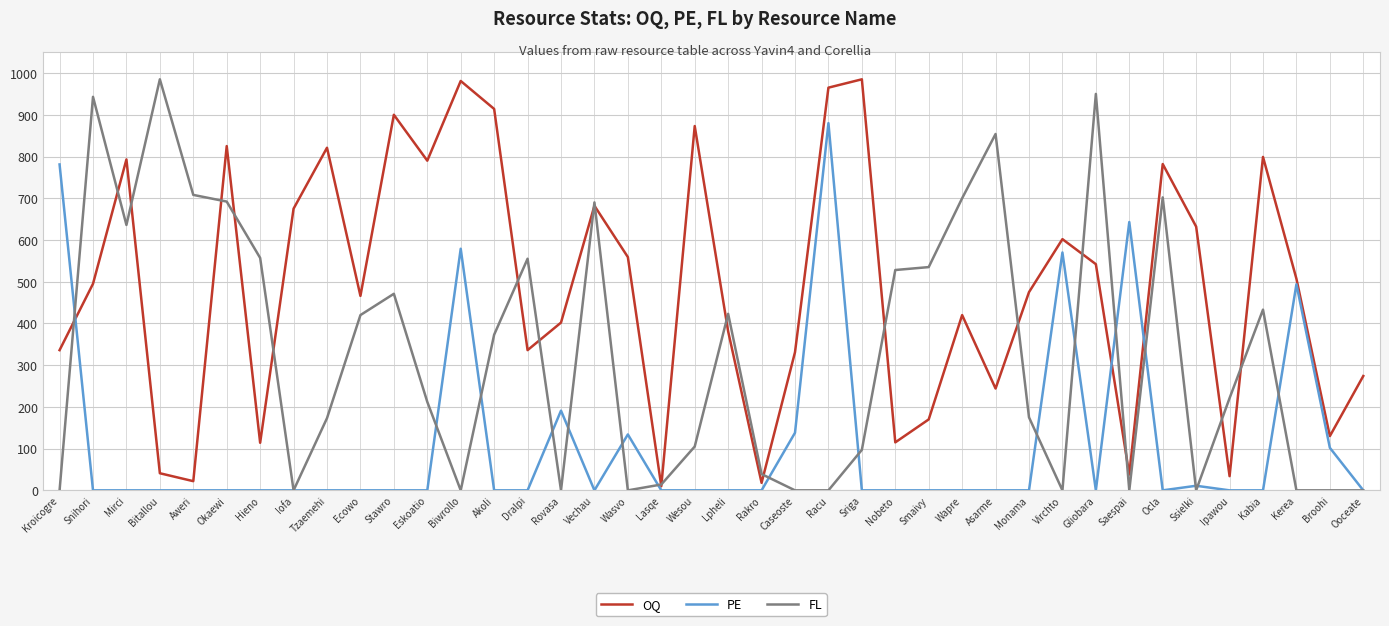

List the series in order of their overall mean, lowest first.

PE, FL, OQ